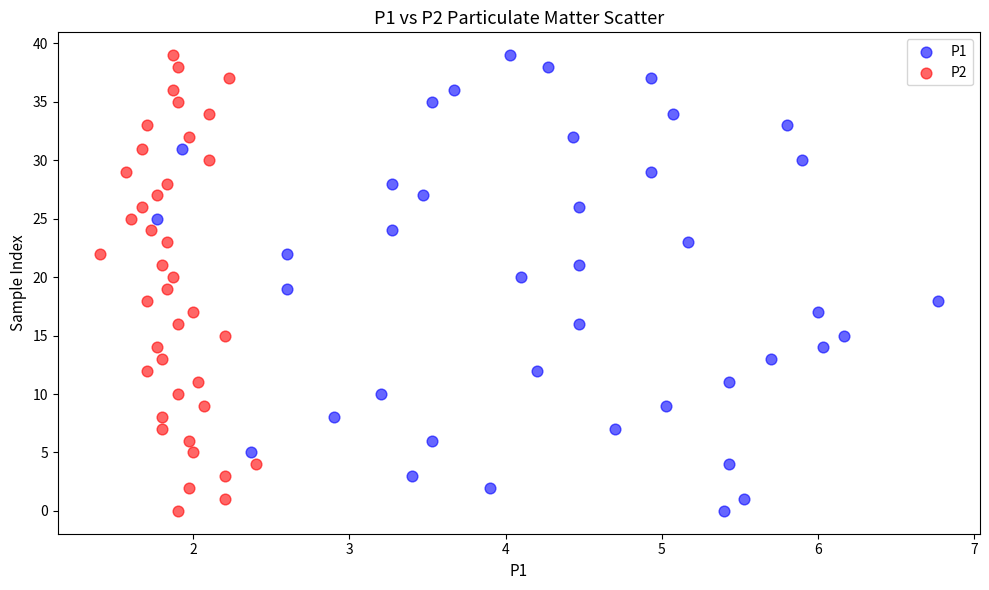

What are all the series names shown in the legend?

P1, P2